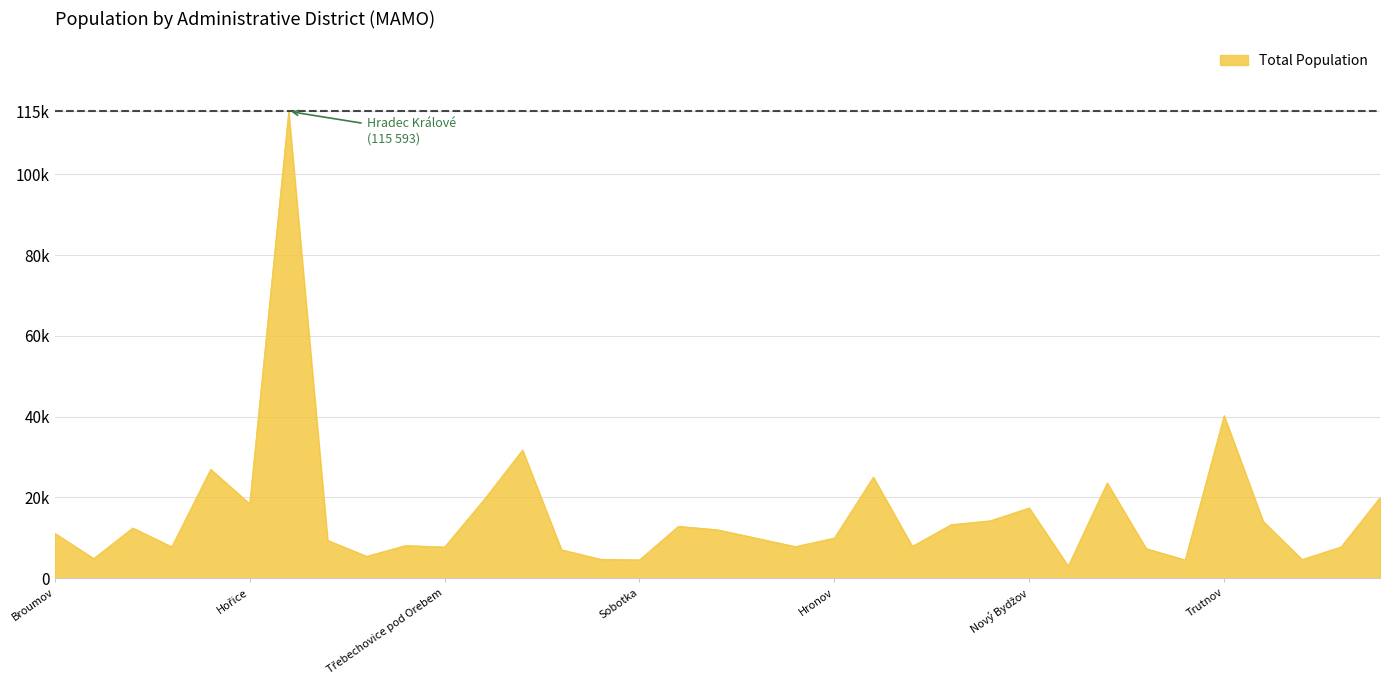

Is this an area chart (filled region under the line)?

Yes